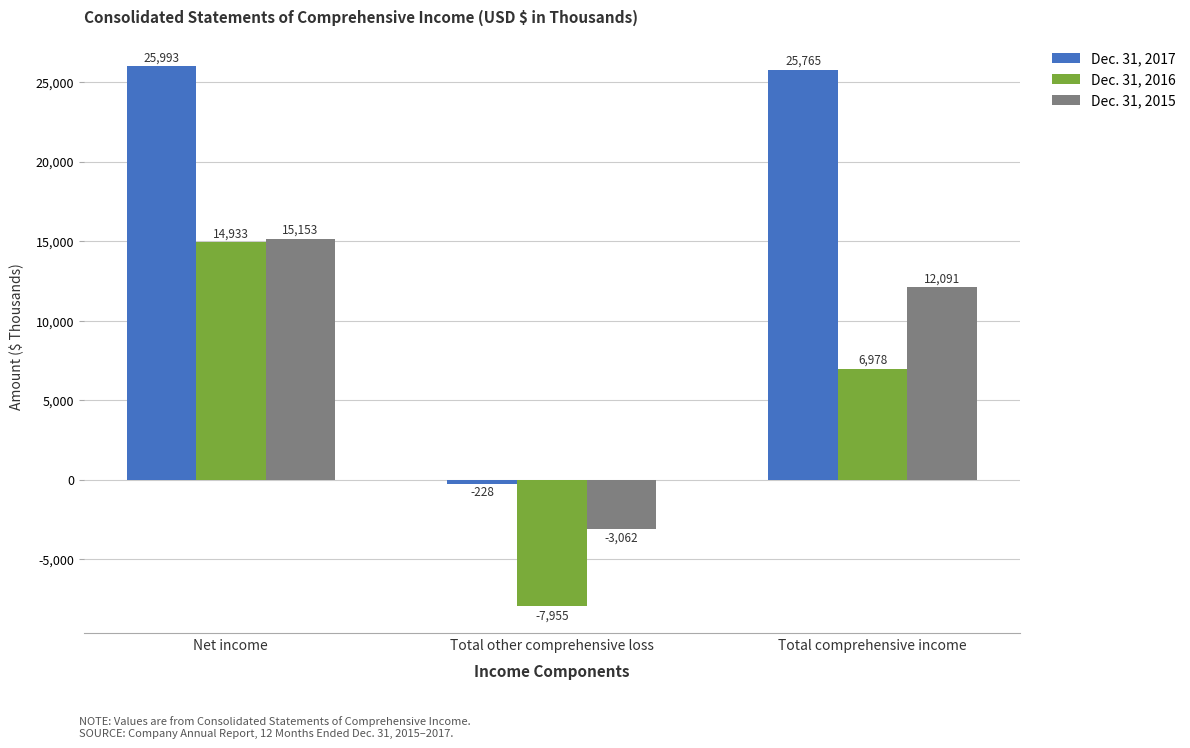

At which category is the sum across all series the highest?

Net income